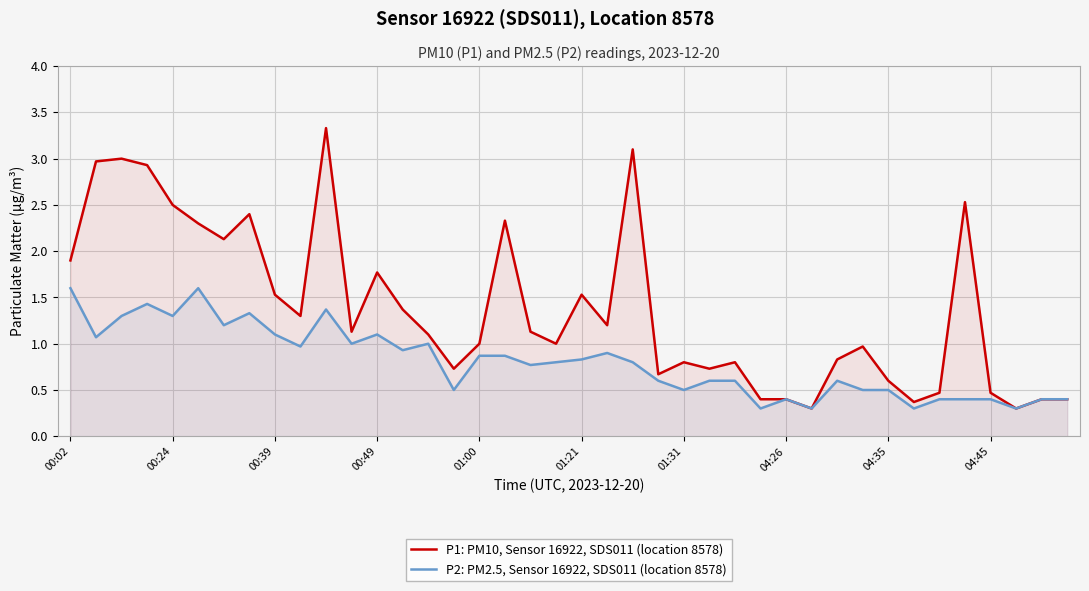

What is the difference between the highest and lowest values at 00:39?

0.4